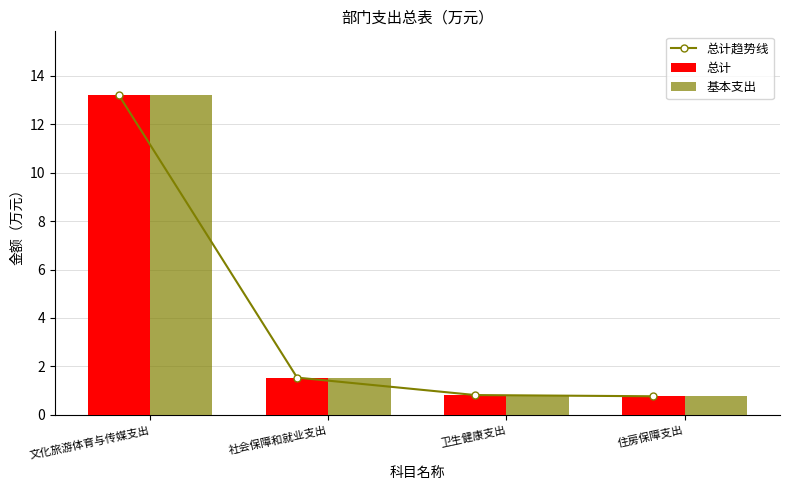

Which category has the lowest value in the 基本支出 series?

住房保障支出